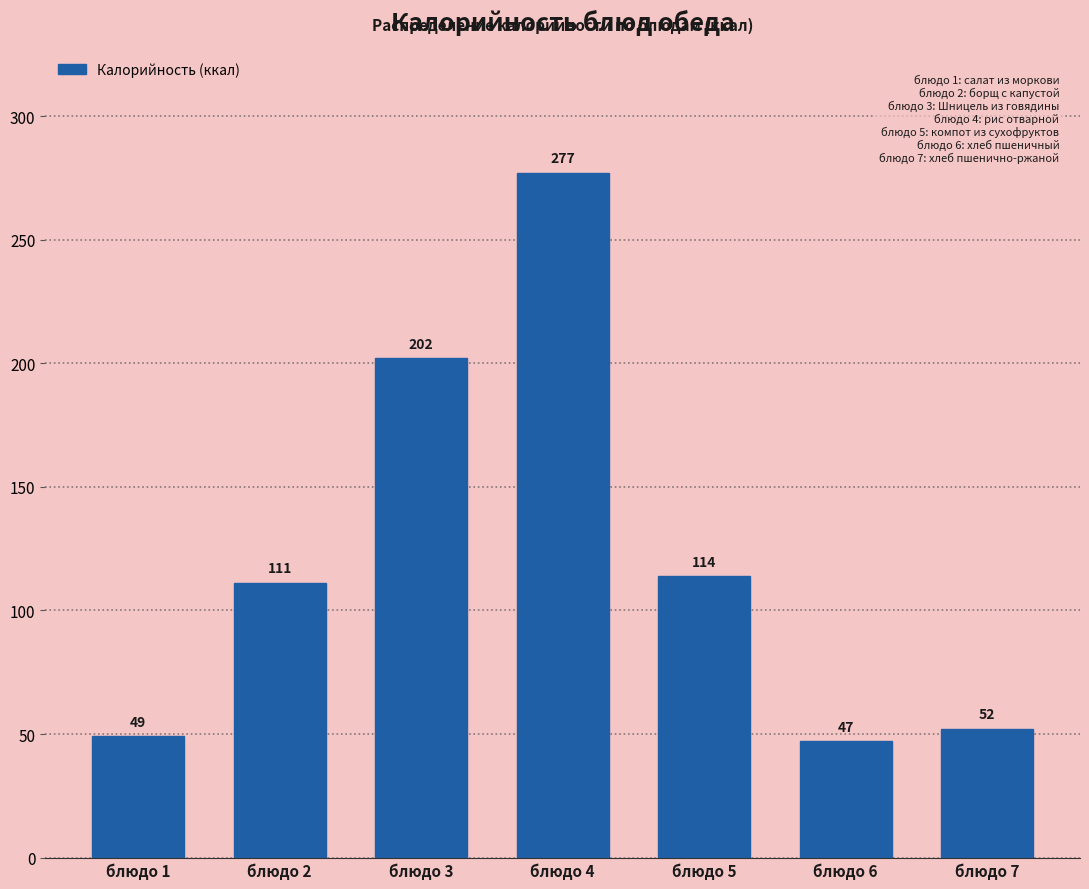

What is the average value?

121.7